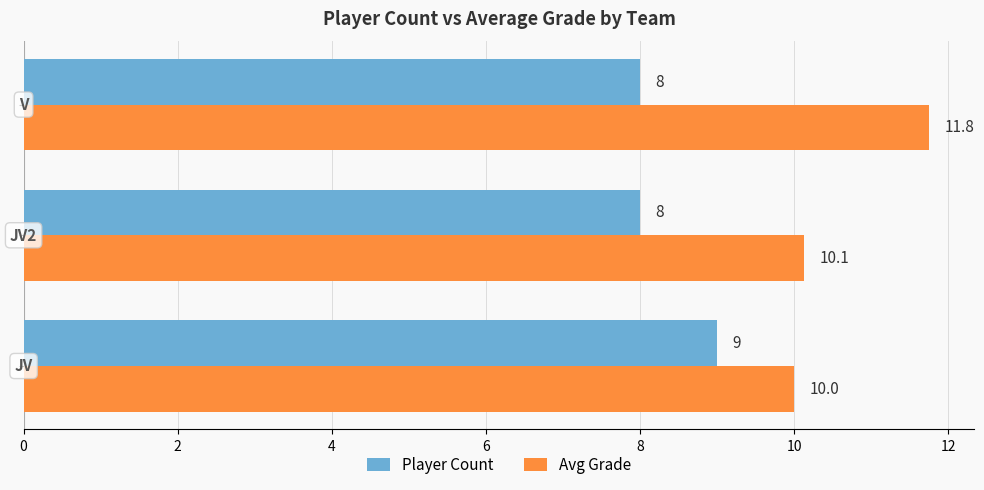

Which series has the largest total across all categories?

Avg Grade